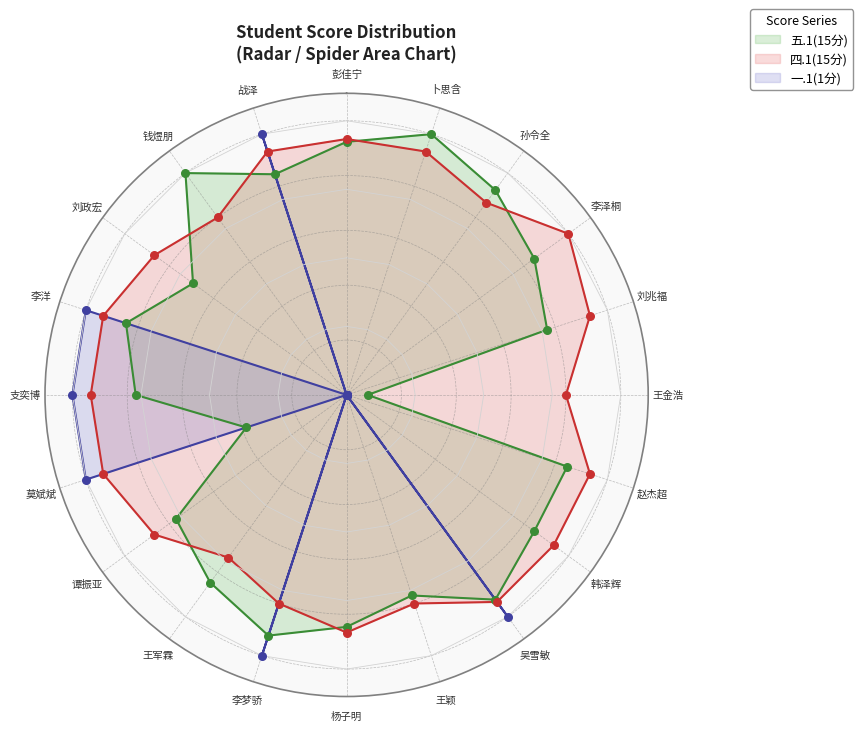

Which series has the largest Y range (max minus min)?

一.1(1分)